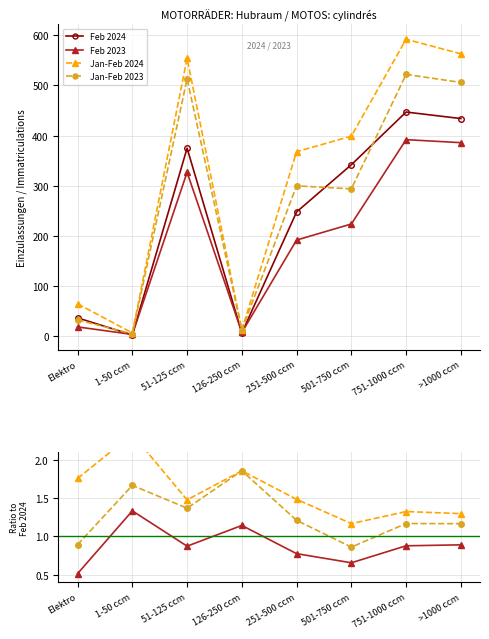

What is the approximate value of Feb 2024 at 751-1000 ccm?

447.0